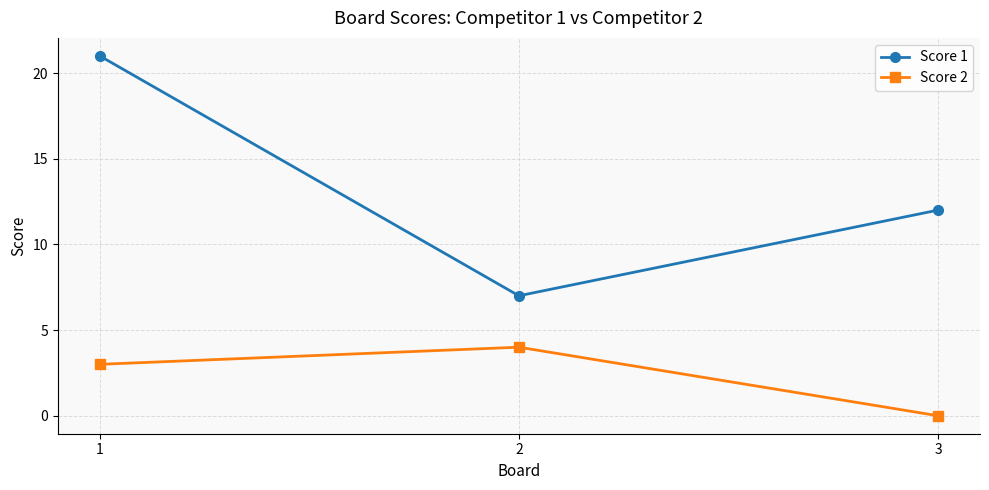

What is the sum of the Score 2 values at 1 and 2?

7